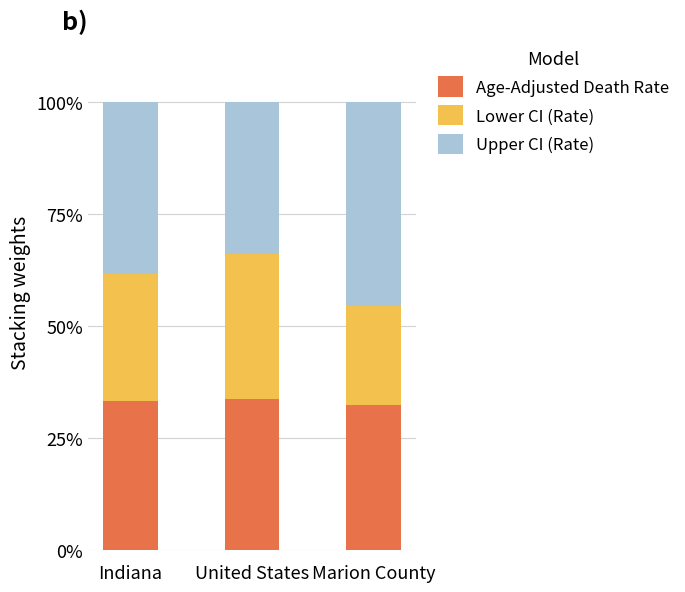

What is the total value across all series at Marion County?

100.0